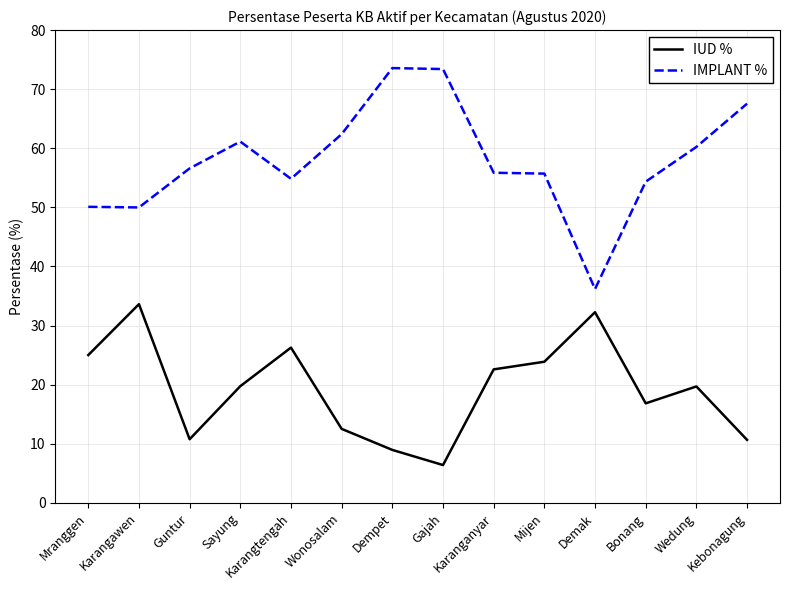

Which series has the widest spread of values?

IMPLANT %